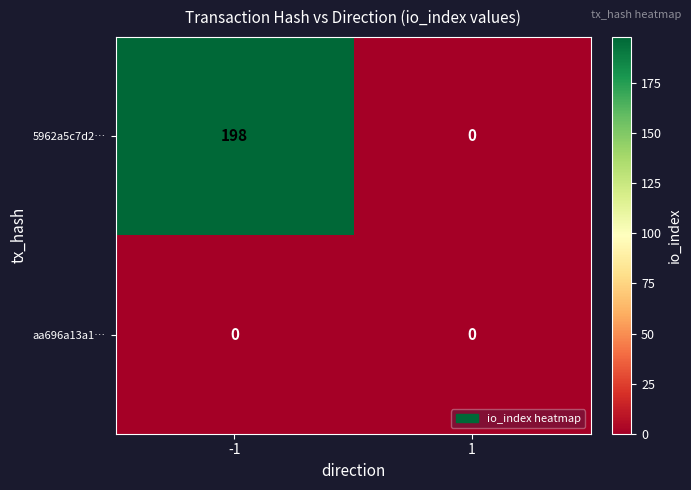

Which label corresponds to the largest value in the chart?

-1